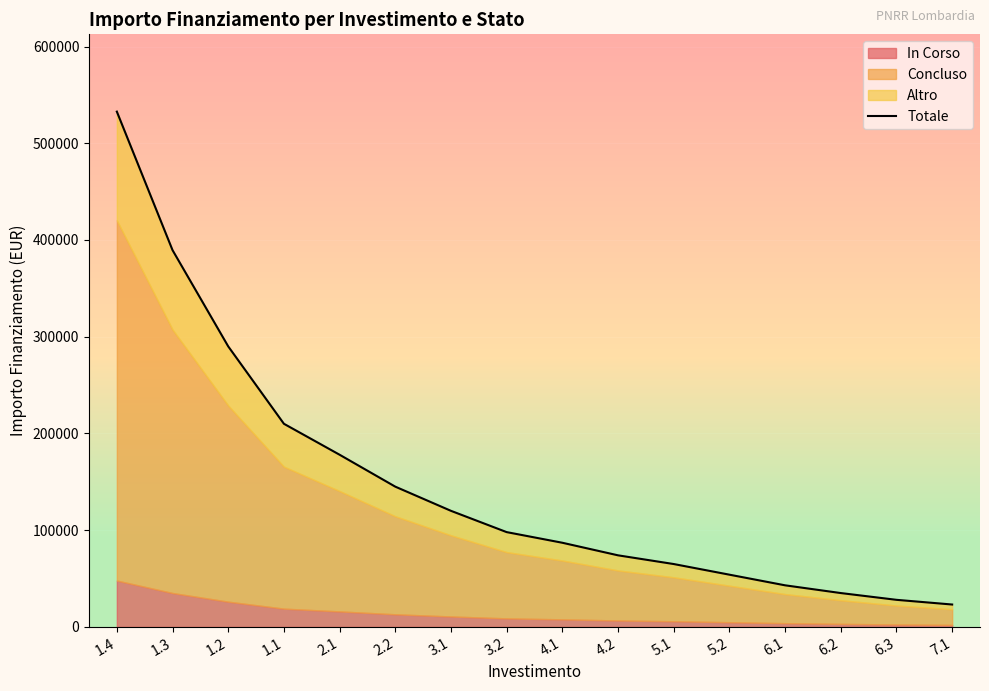

What is the change in value from 1.4 to 5.2?

-478699